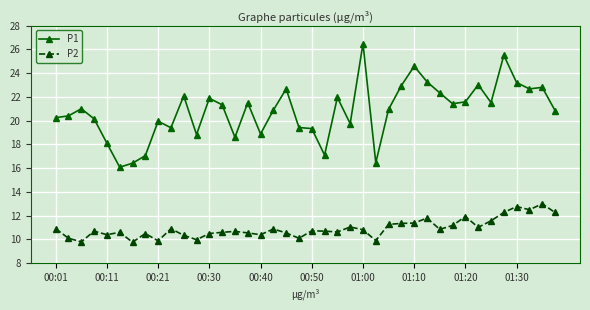

Which series has the largest range (max minus min)?

P1